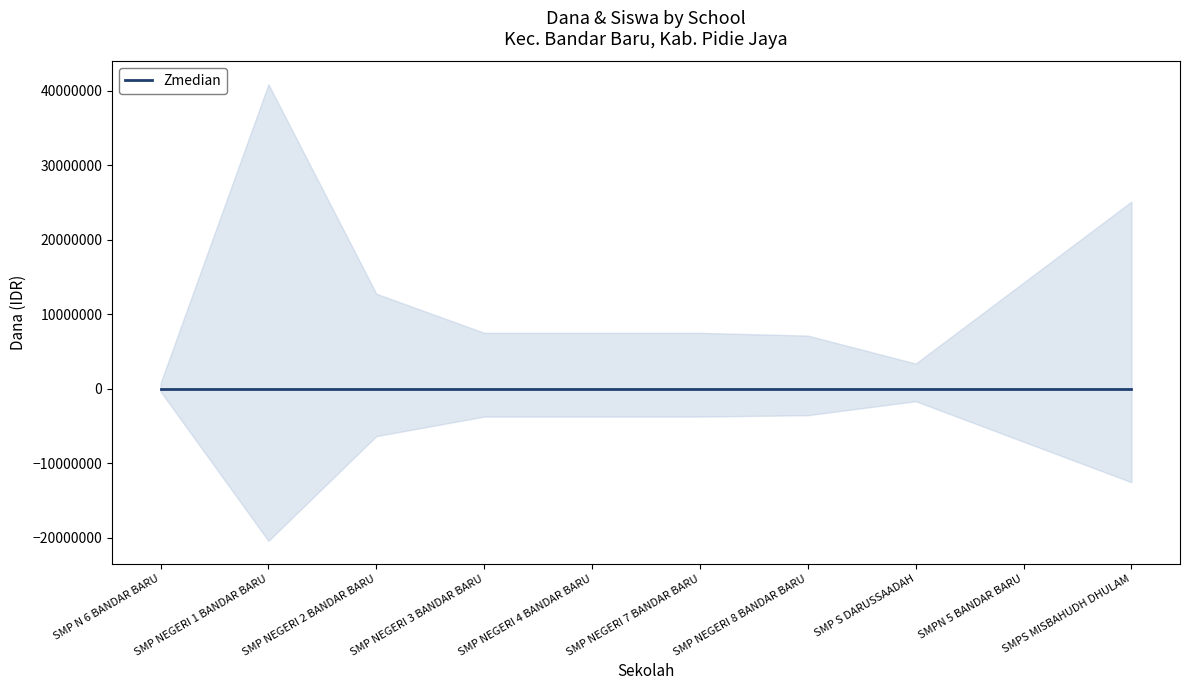

Is it true that Siswa Pemberian equals 7 at SMP NEGERI 7 BANDAR BARU?

False